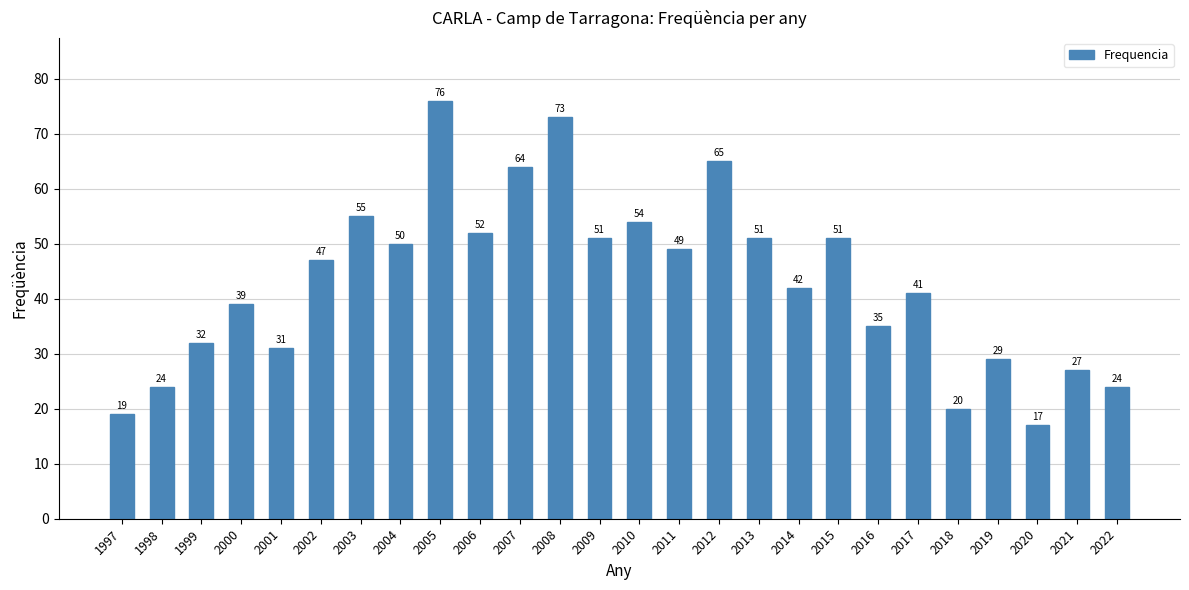

What is the change in value from 2012 to 2017?

-24